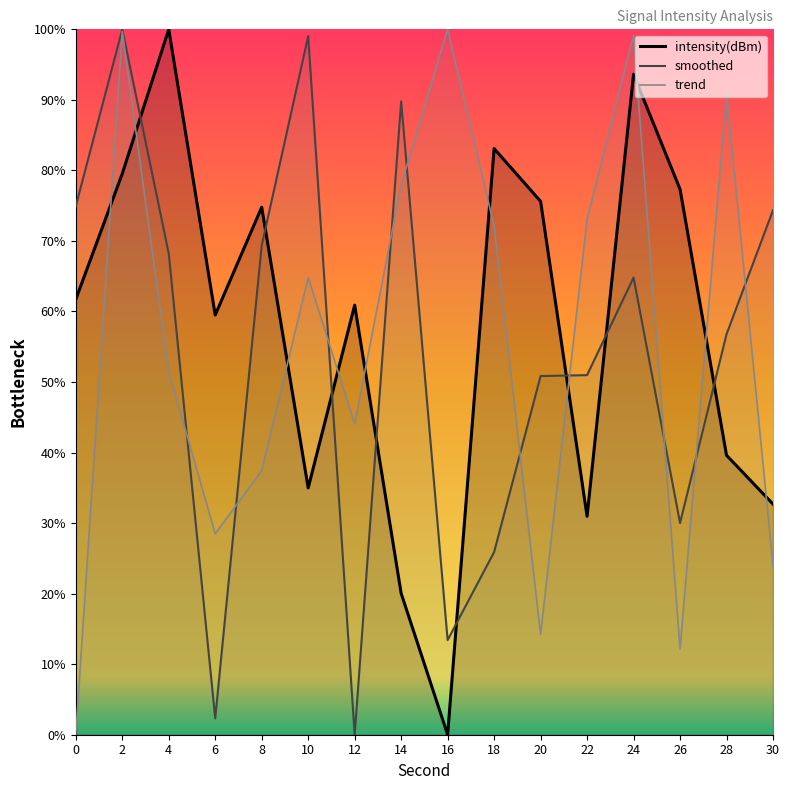

What are all the series names shown in the legend?

intensity(dBm), smoothed, trend